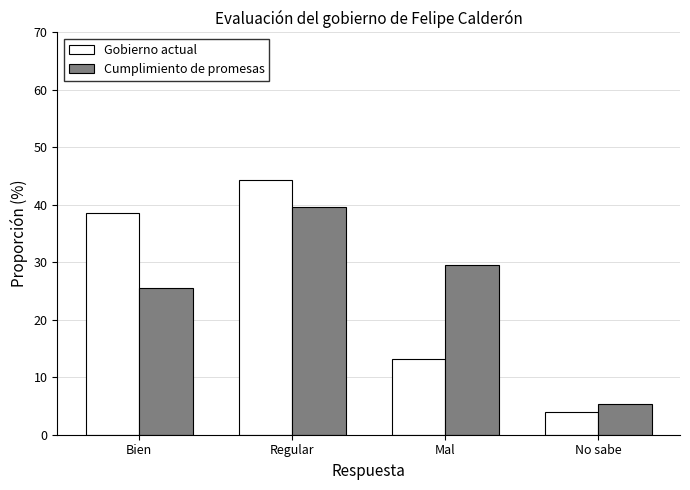

What is the difference between the Cumplimiento de promesas values at Regular and Mal?

10.1